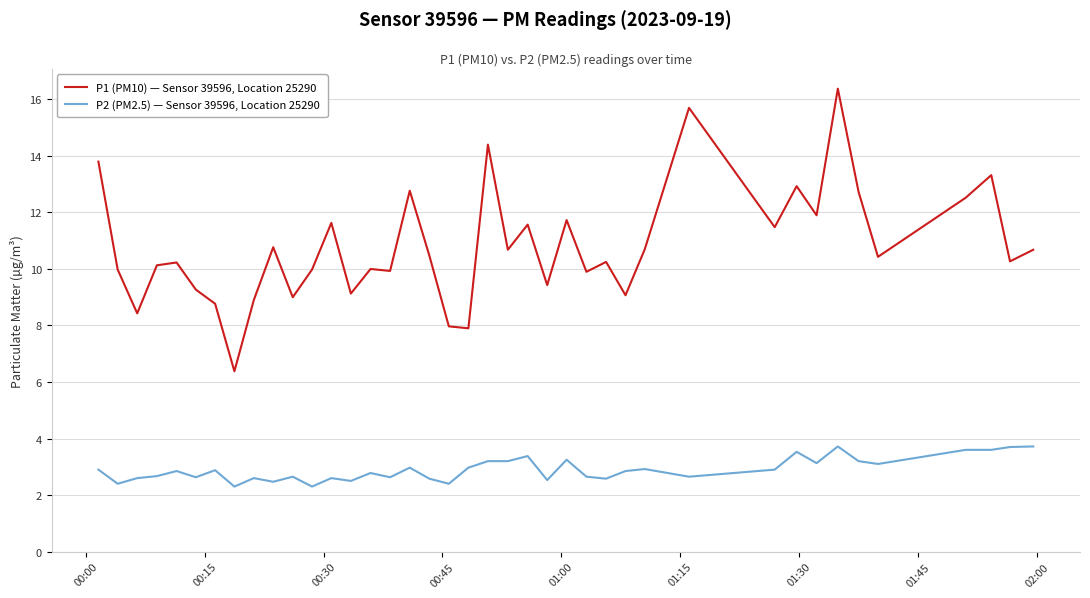

Which series has the widest spread of values?

P1 (PM10) — Sensor 39596, Location 25290